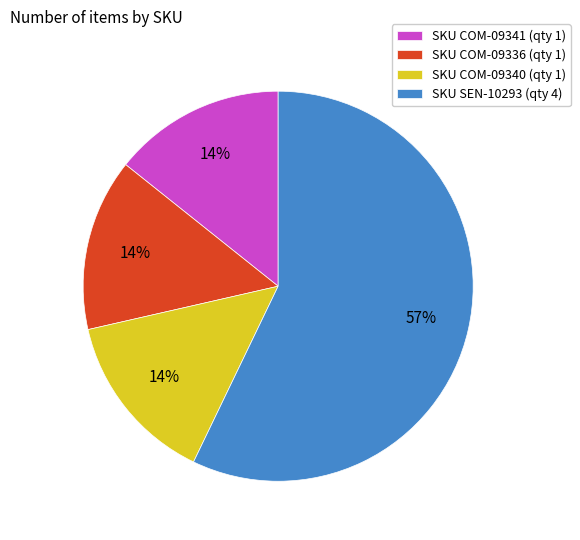

To the nearest percent, what is the difference between the largest and smallest slice percentages?

43%